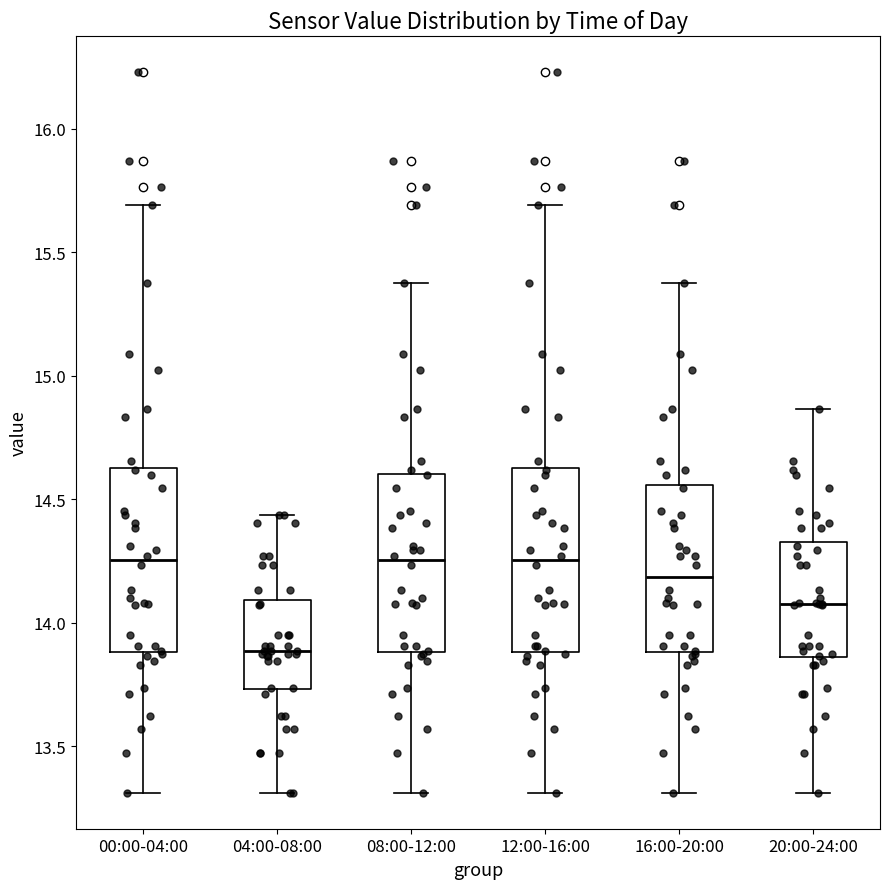

Reading left to right, read every box against the y-axis: the position of its median line, the range the box covers, and the ends of its whiskers. The values are not printed on the chart, so give them approximately, as read against the axis.

00:00-04:00: median 14.25, box 13.90 to 14.65, whiskers 13.30 to 15.70
04:00-08:00: median 13.90, box 13.75 to 14.10, whiskers 13.30 to 14.45
08:00-12:00: median 14.25, box 13.90 to 14.60, whiskers 13.30 to 15.35
12:00-16:00: median 14.25, box 13.90 to 14.65, whiskers 13.30 to 15.70
16:00-20:00: median 14.20, box 13.90 to 14.55, whiskers 13.30 to 15.35
20:00-24:00: median 14.10, box 13.85 to 14.35, whiskers 13.30 to 14.85